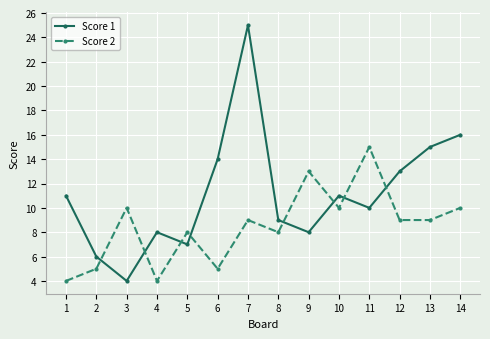

At which category does Score 1 reach its first local valley?

3